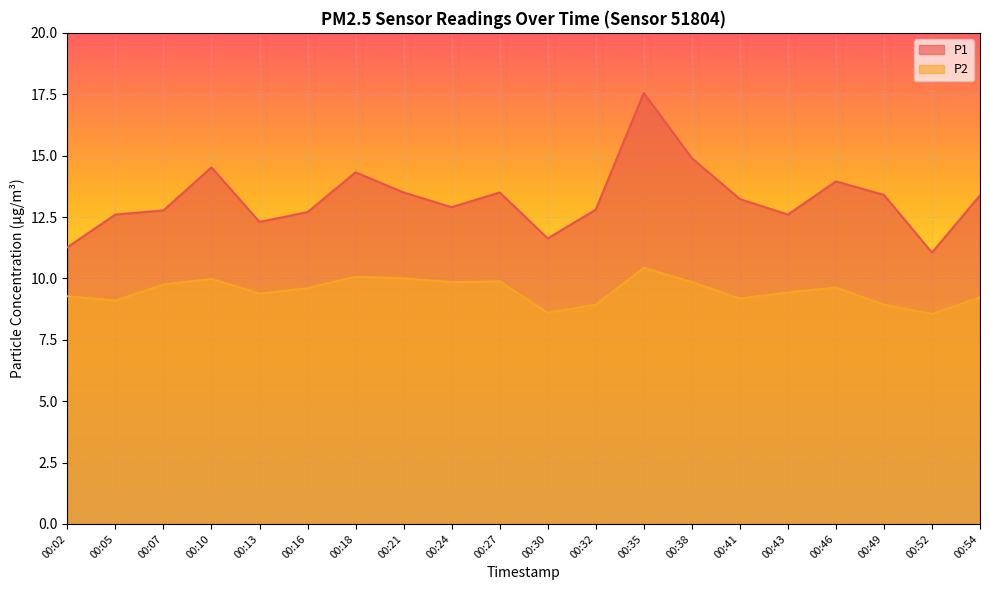

Rank the categories by P1 value from lowest to highest.

00:52, 00:02, 00:30, 00:13, 00:05, 00:43, 00:16, 00:07, 00:32, 00:24, 00:41, 00:54, 00:49, 00:21, 00:27, 00:46, 00:18, 00:10, 00:38, 00:35